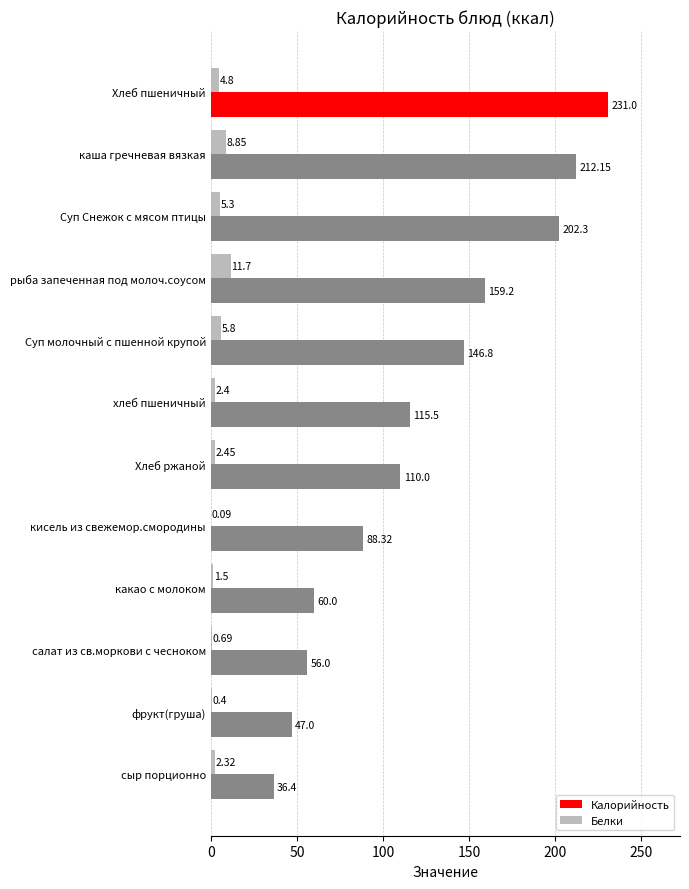

What is the sum of the Калорийность values at Хлеб пшеничный and салат из св.моркови с чесноком?

287.0